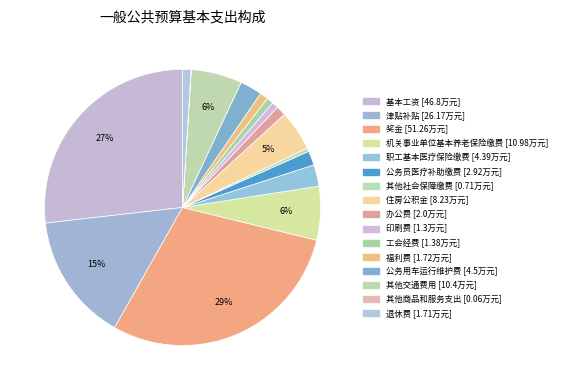

Is the sum of 机关事业单位基本养老保险缴费 and 工会经费 greater than half?

No